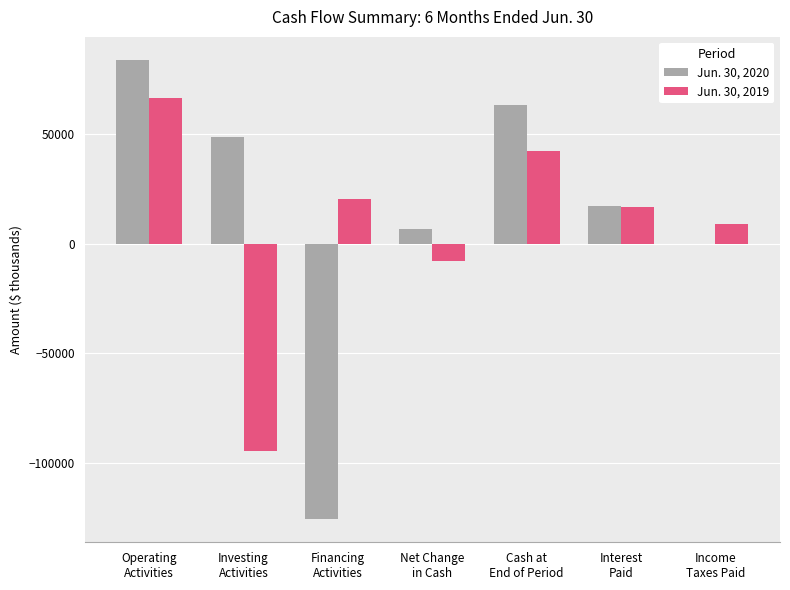

The value of Jun. 30, 2019 at Operating
Activities is 111247. True or false?

False